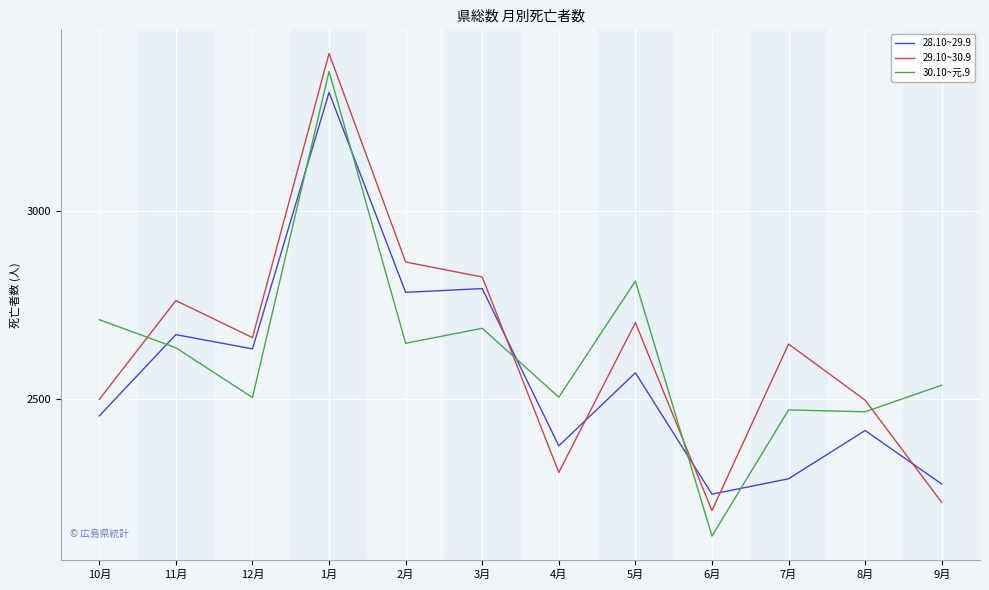

What is the difference between the highest and lowest values at 6月?

112